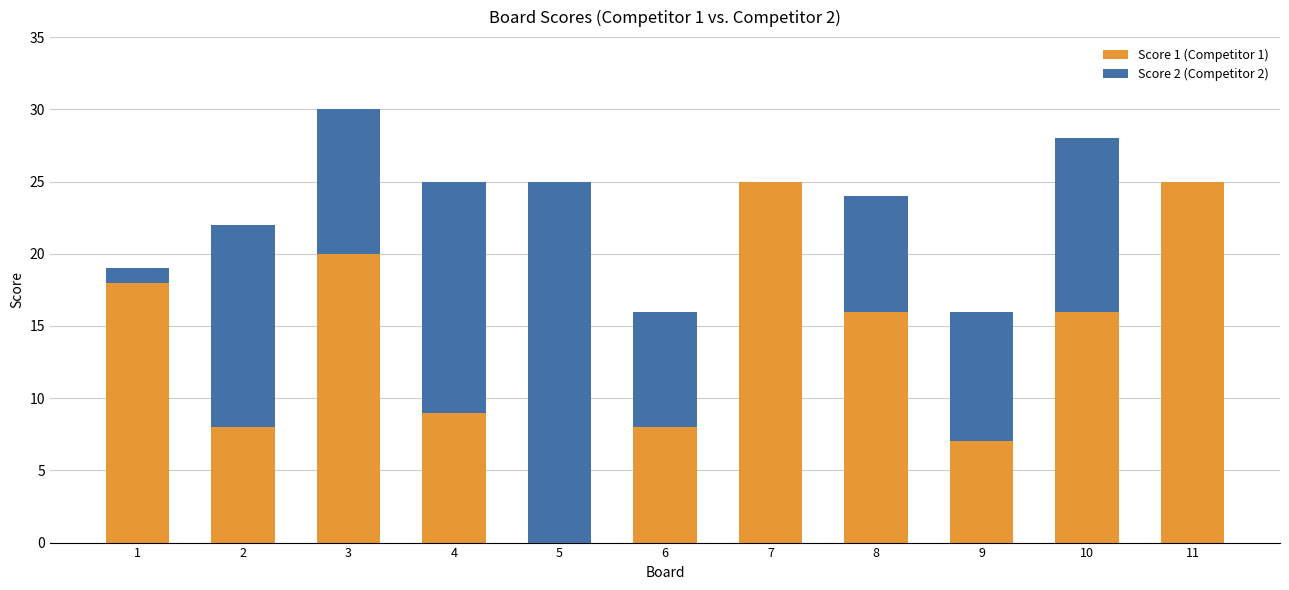

How many data points does each series have?

11